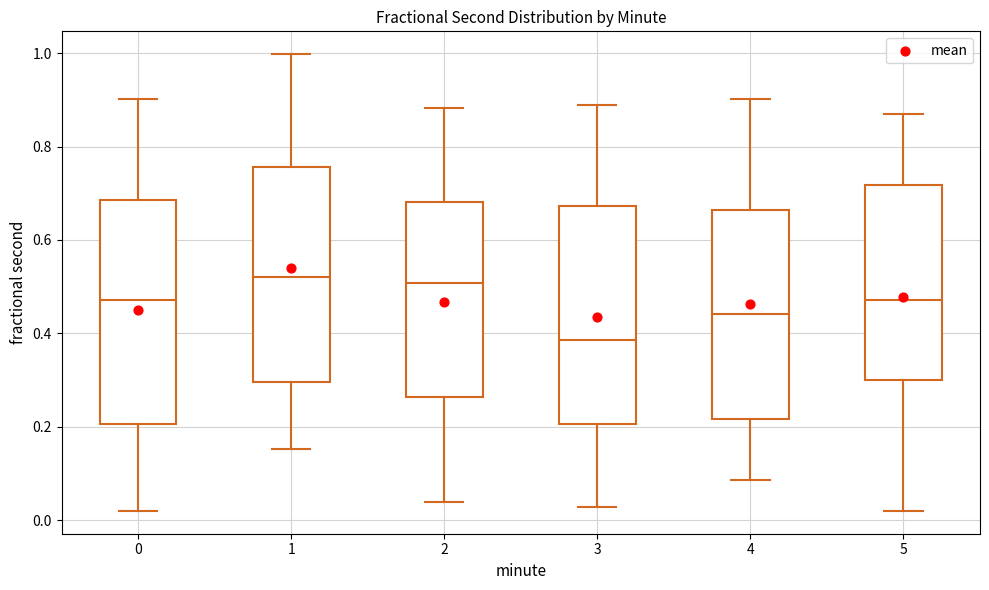

Reading left to right, read every box against the y-axis: the position of its median line, the range the box covers, and the ends of its whiskers. The values are not printed on the chart, so give them approximately, as read against the axis.

0: median 0.48, box 0.20 to 0.68, whiskers 0.02 to 0.90
1: median 0.52, box 0.30 to 0.76, whiskers 0.16 to 1.00
2: median 0.50, box 0.26 to 0.68, whiskers 0.04 to 0.88
3: median 0.38, box 0.20 to 0.68, whiskers 0.02 to 0.88
4: median 0.44, box 0.22 to 0.66, whiskers 0.08 to 0.90
5: median 0.48, box 0.30 to 0.72, whiskers 0.02 to 0.86